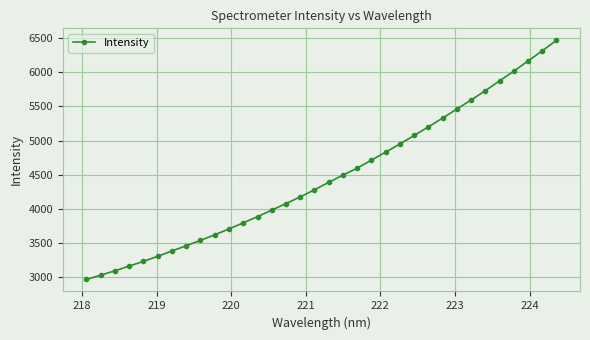

True or false: there are more than 0 points higher than both neighbors.

False